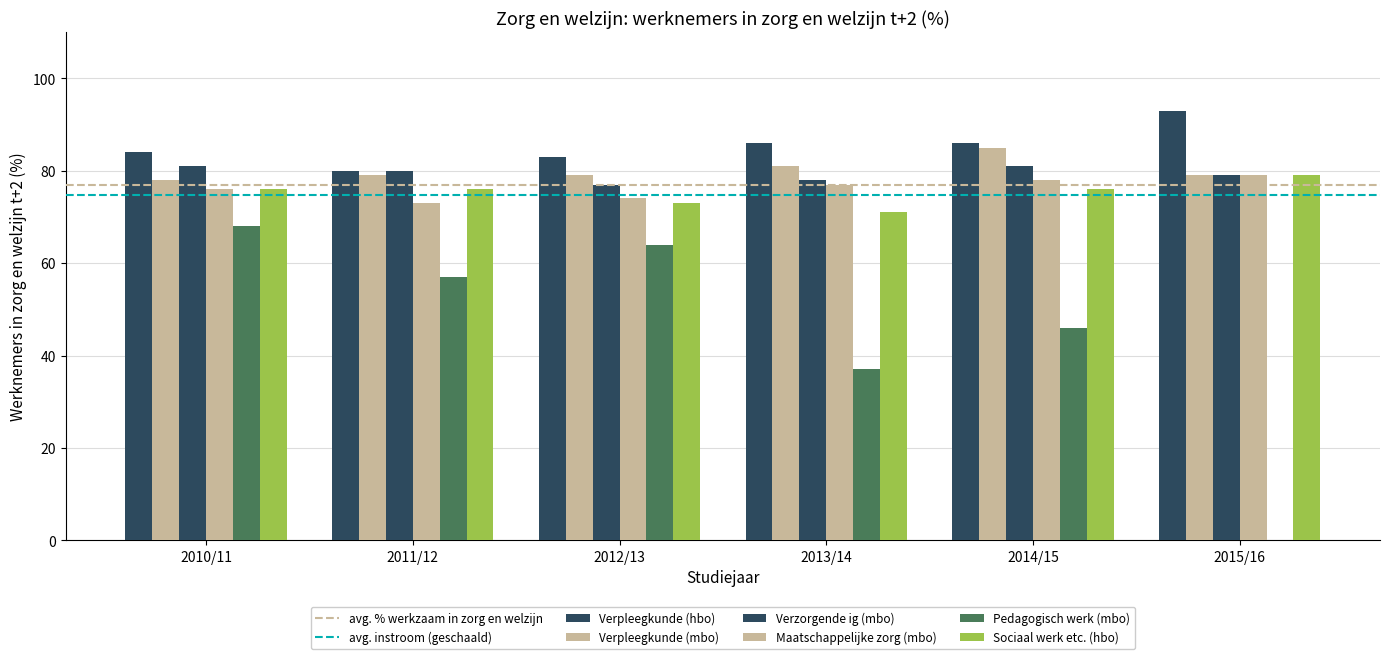

Which series changed the most between 2013/14 and 2015/16?

Pedagogisch werk (mbo)